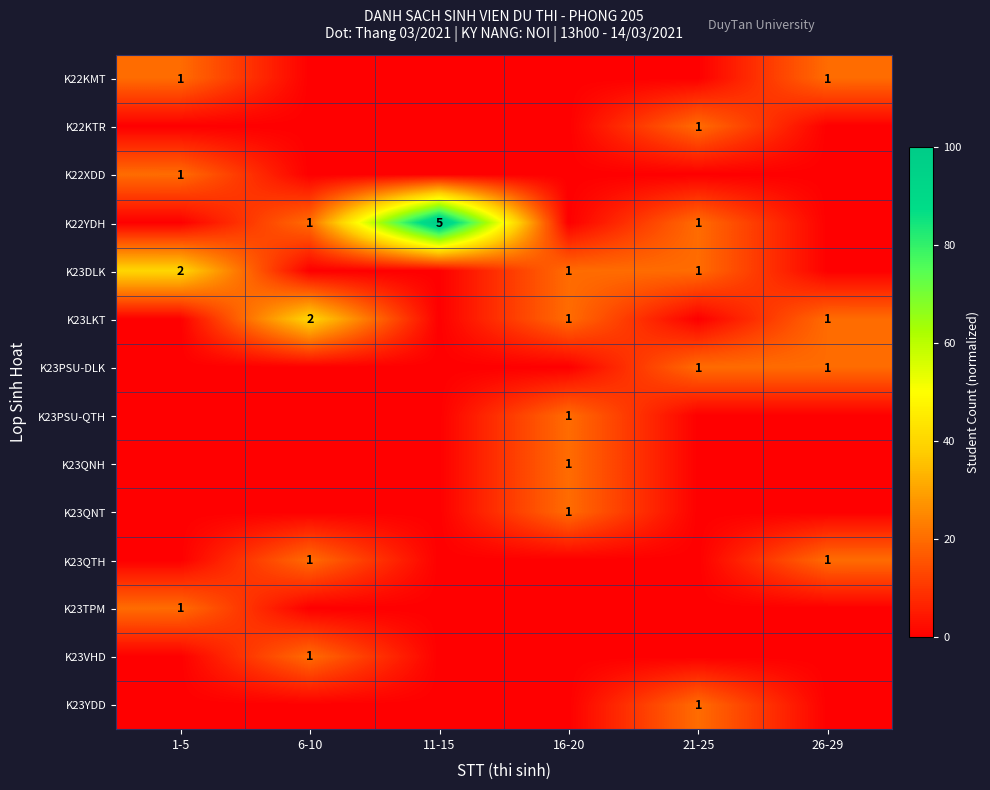

True or false: K23QTH has a value of 2 at 26-29.

False